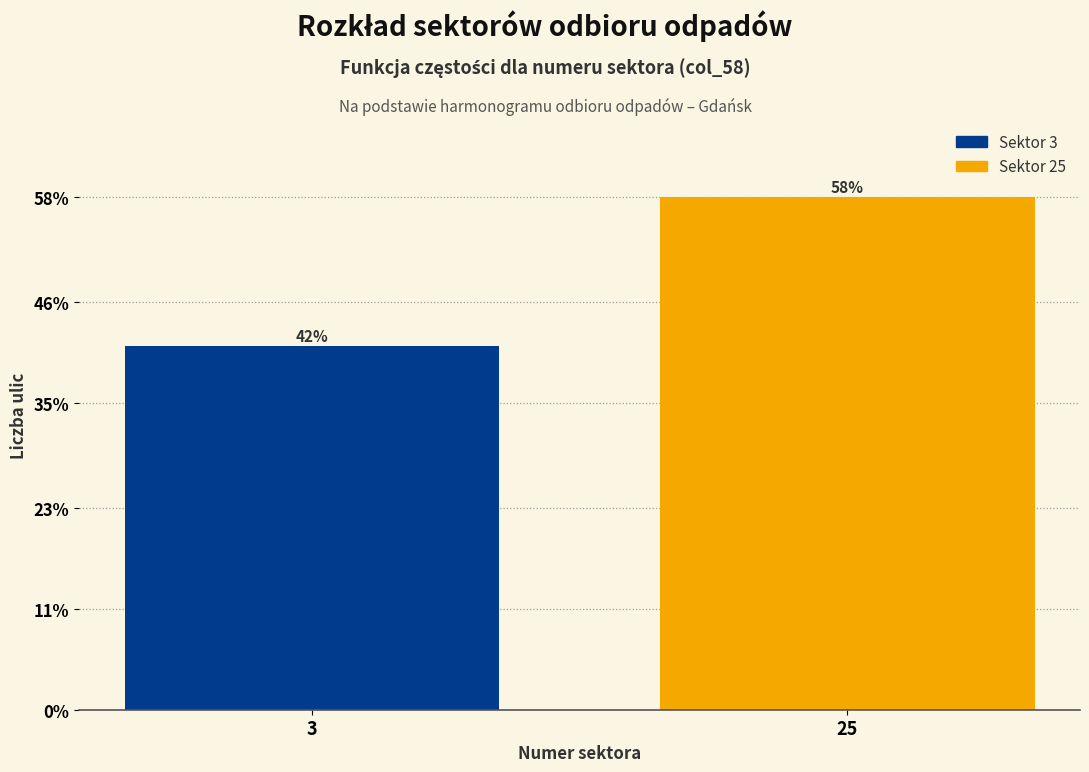

Does the chart contain any negative values?

No